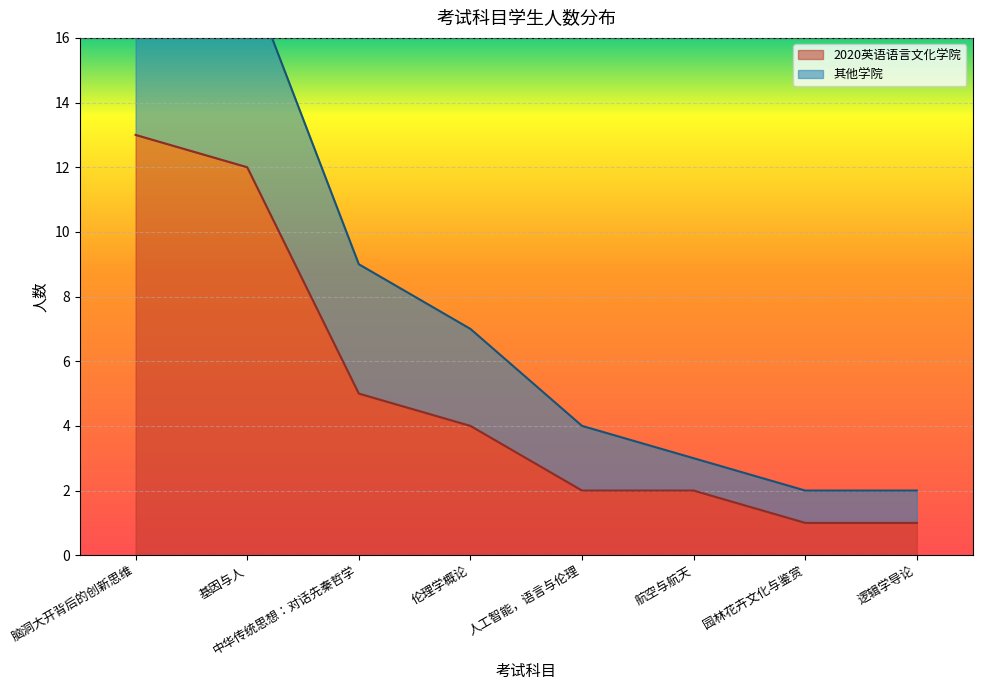

Rank the series by their average value, from highest to lowest.

其他学院, 2020英语语言文化学院